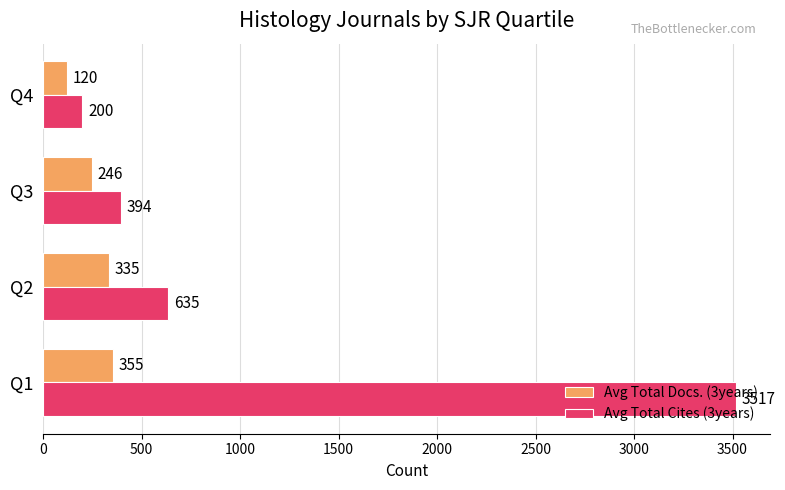

What is the lowest value of the Avg Total Cites (3years) series?

200